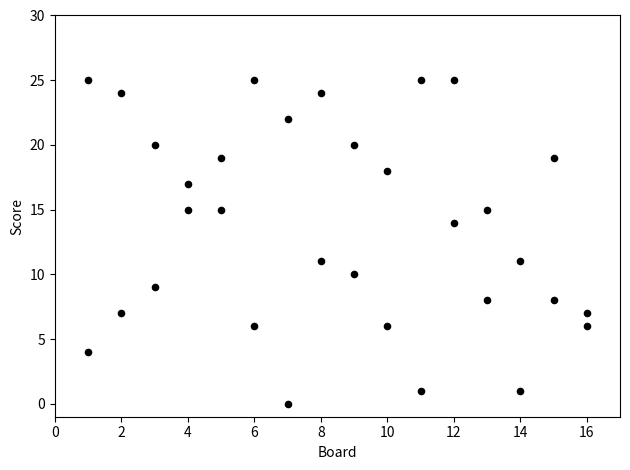

How many points are shown in the scatter plot?

32